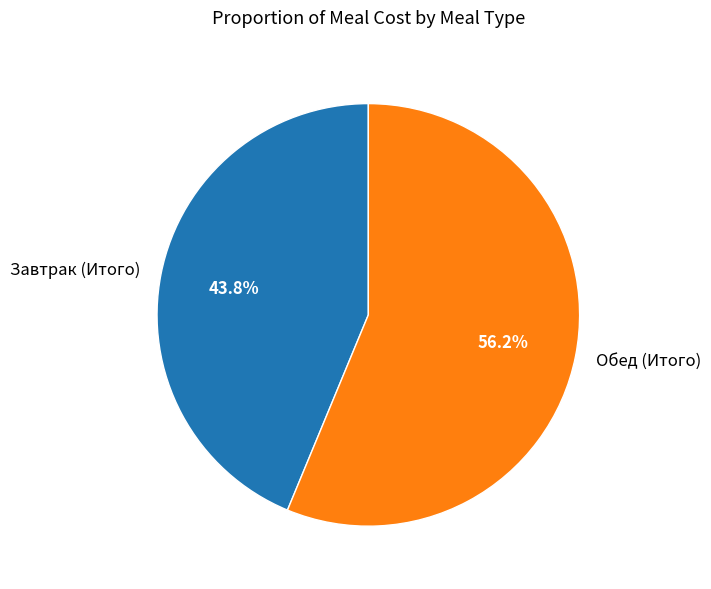

To the nearest percent, what percentage of the pie is Обед (Итого)?

56%